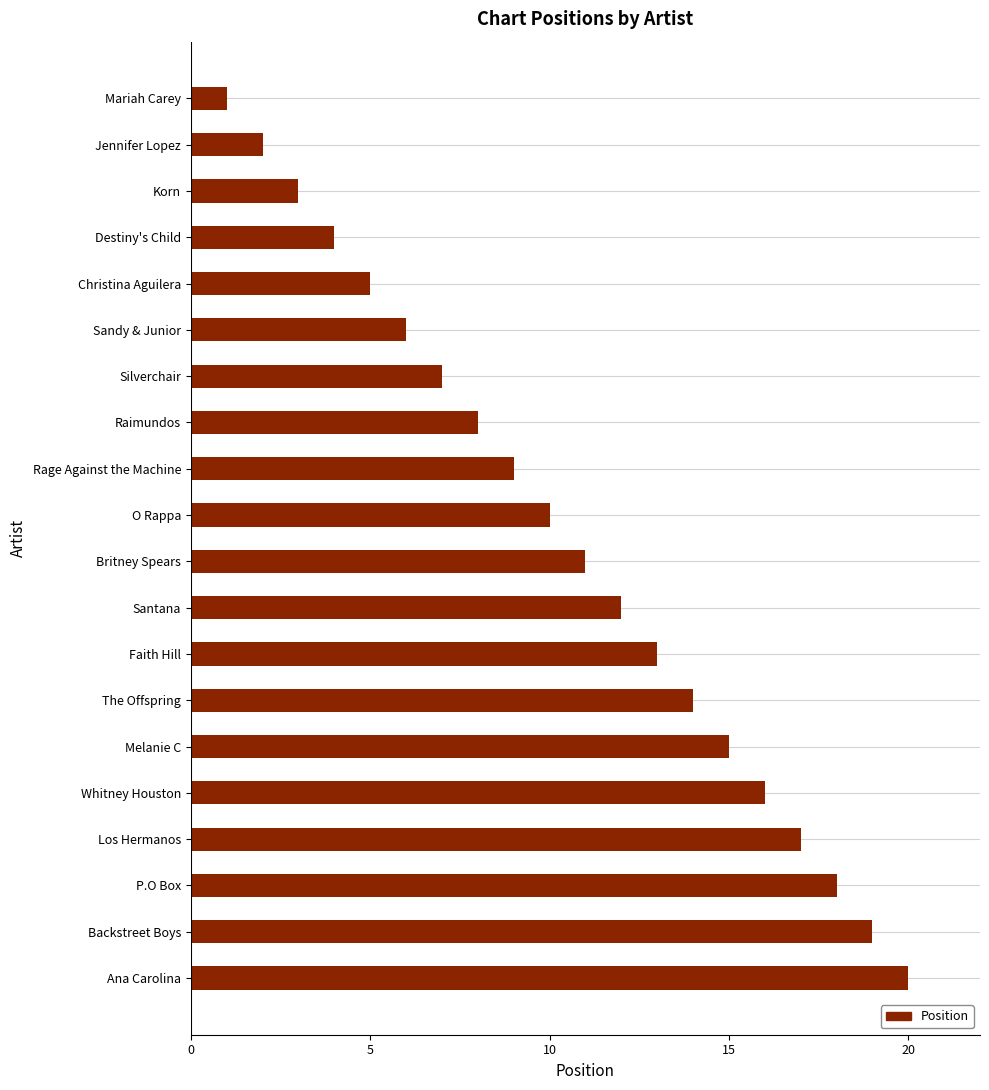

What is the difference between the maximum and minimum values?

19